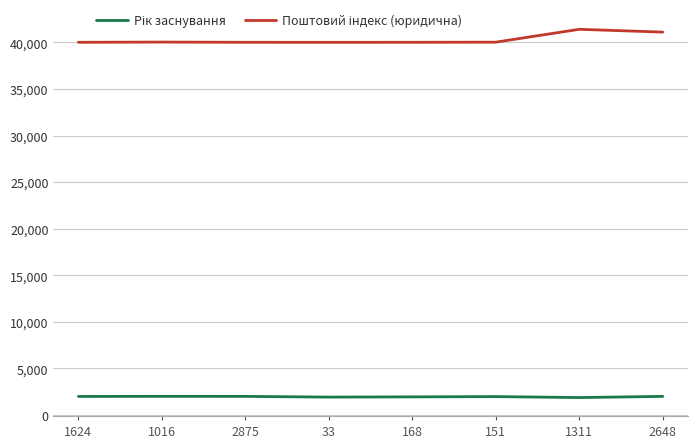

What is the total value across all series at 2648?

43101